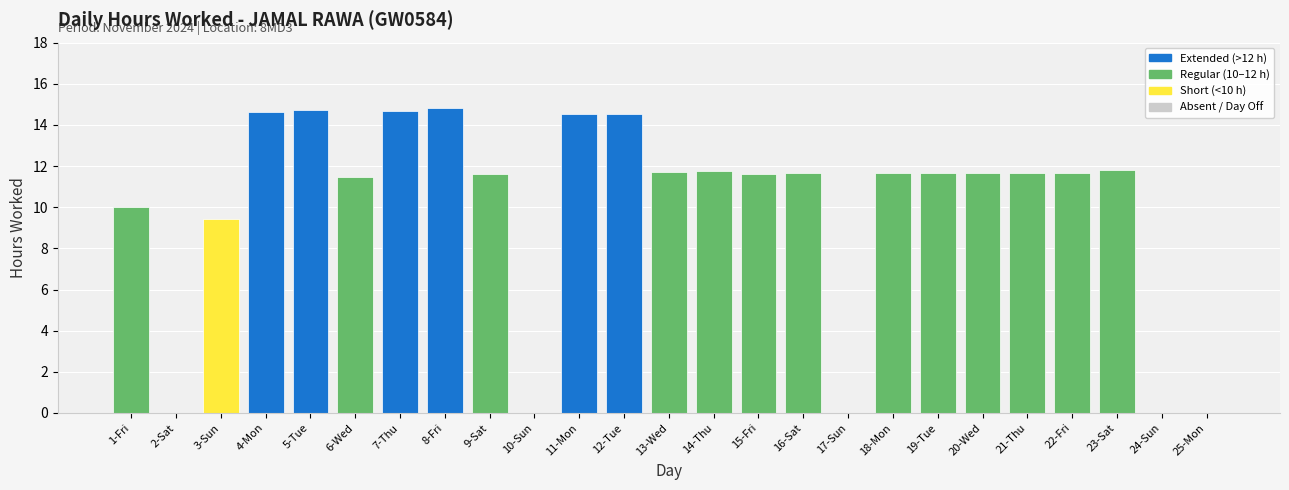

What is the average value?

9.9